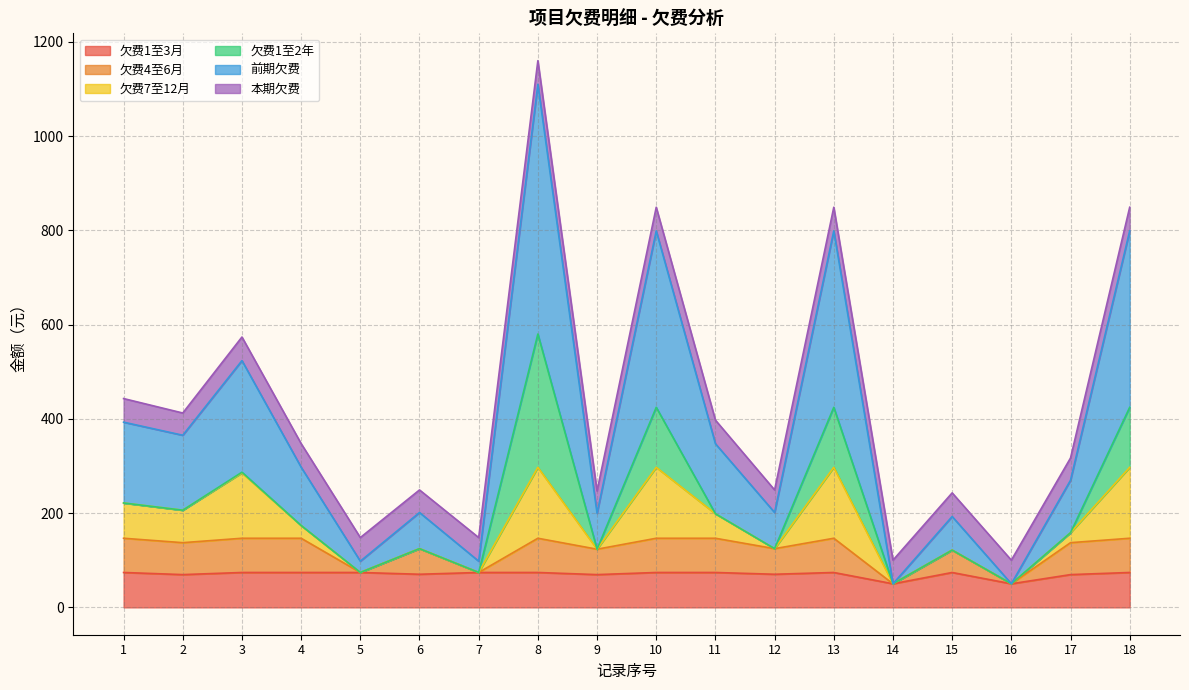

True or false: 欠费4至6月 and 欠费1至3月 cross at least once.

False